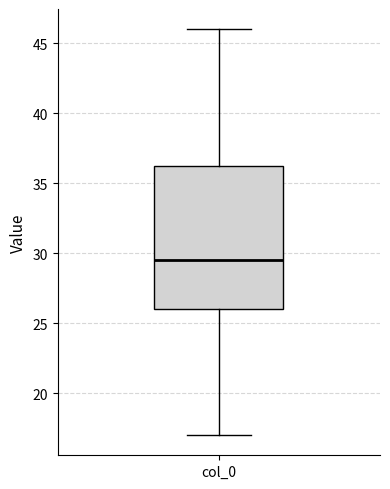

Where does the upper whisker of the box for col_0 end on the y-axis? The values are not printed on the chart, so give them approximately, as read against the axis.

46.0